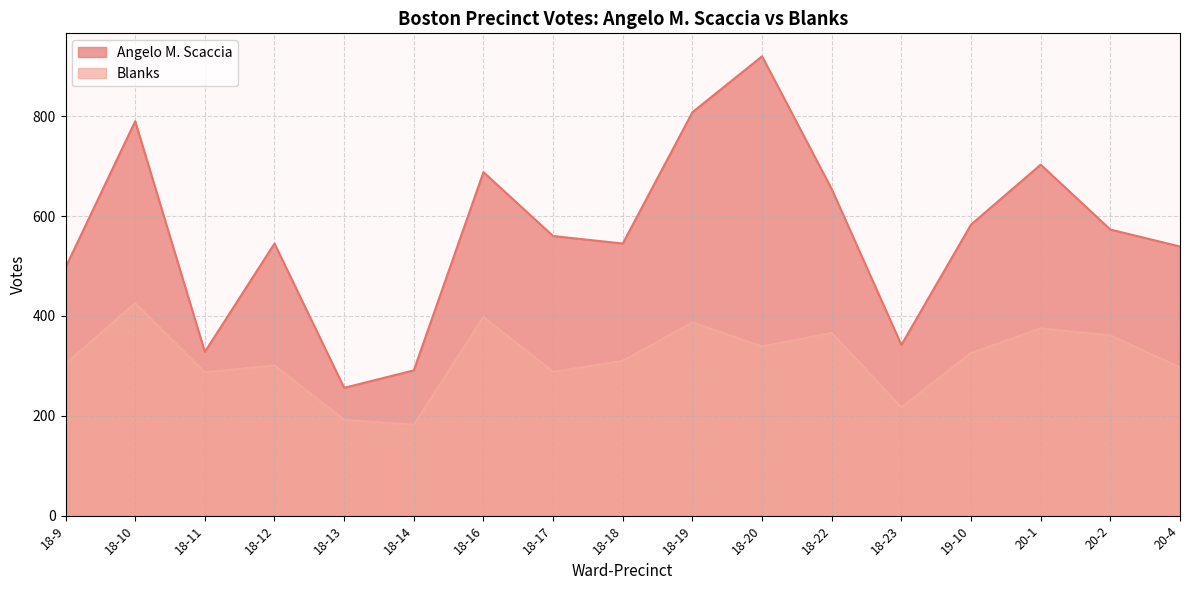

What is the value of the Blanks point at the 13th from the left?

217